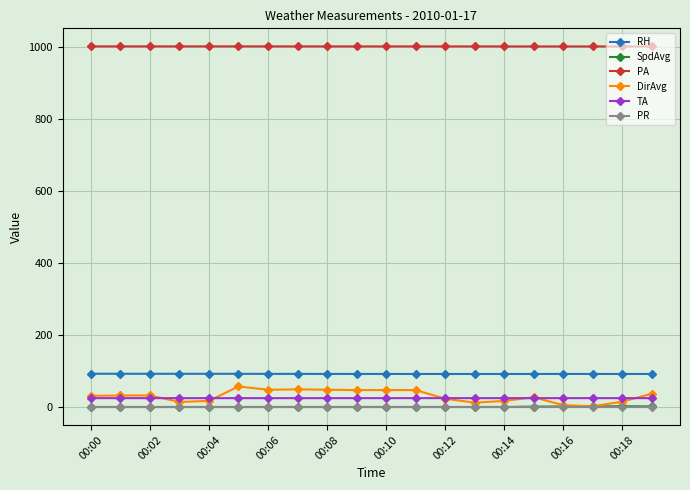

At how many categories does at least one series exceed 312?

20